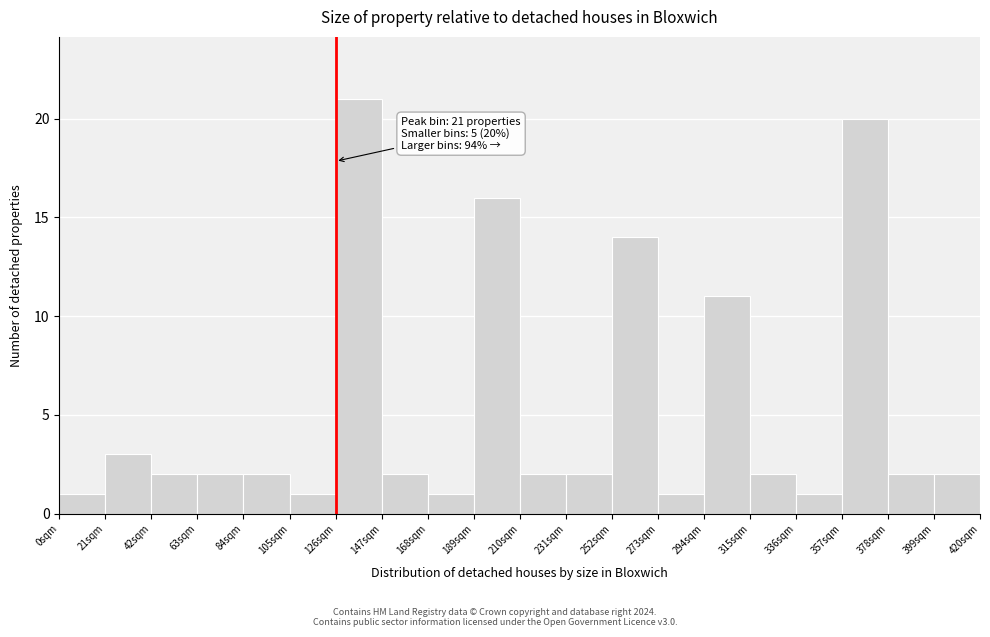

Over which range of the x-axis is the bar tallest?

126 to 147